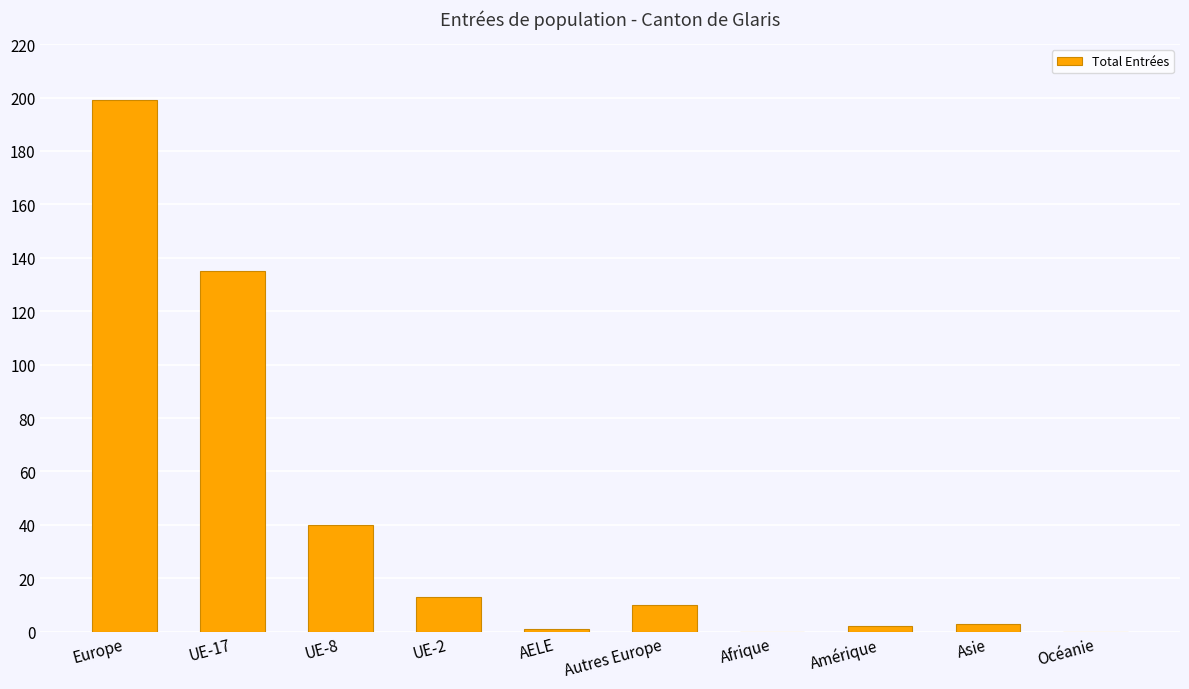

What is the sum of all values?

403